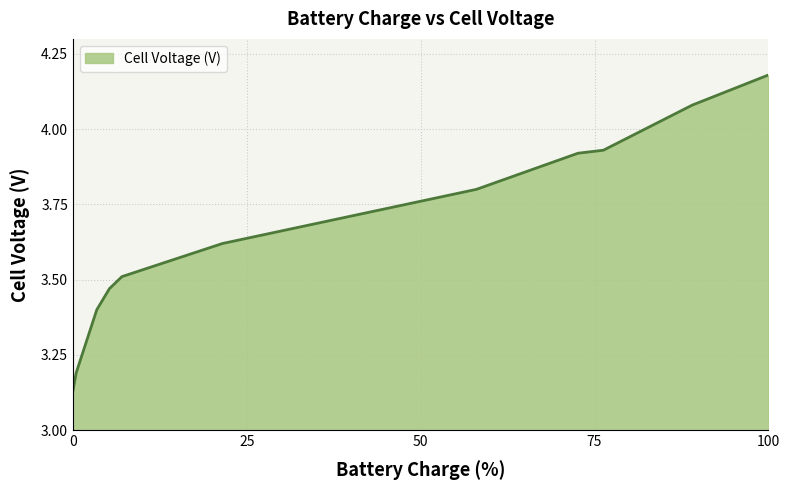

What is the smallest value displayed?

3.1